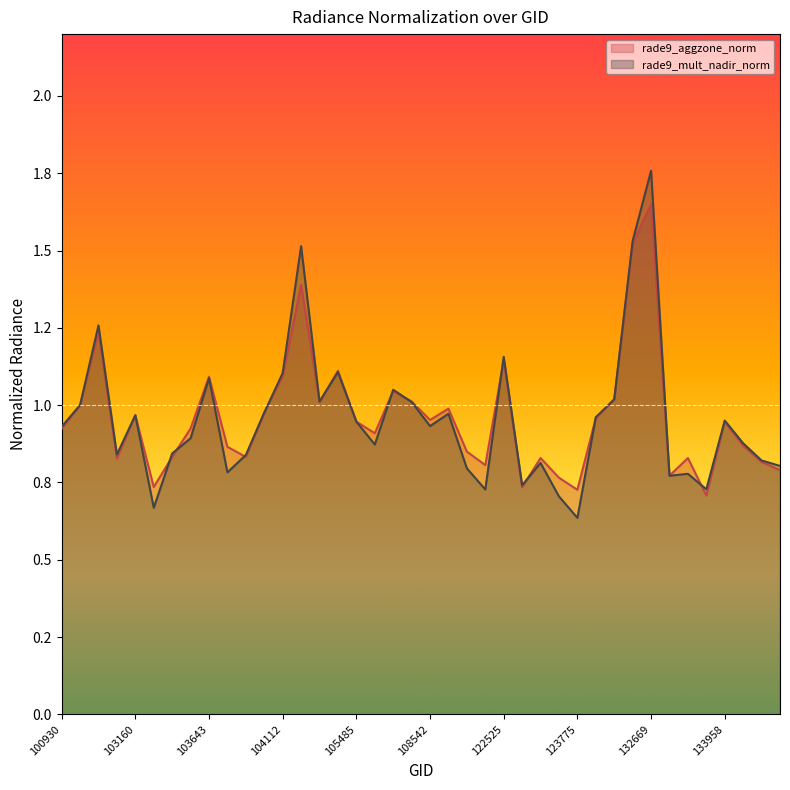

The rade9_aggzone_norm series shows 0.2 at 121819. True or false?

False